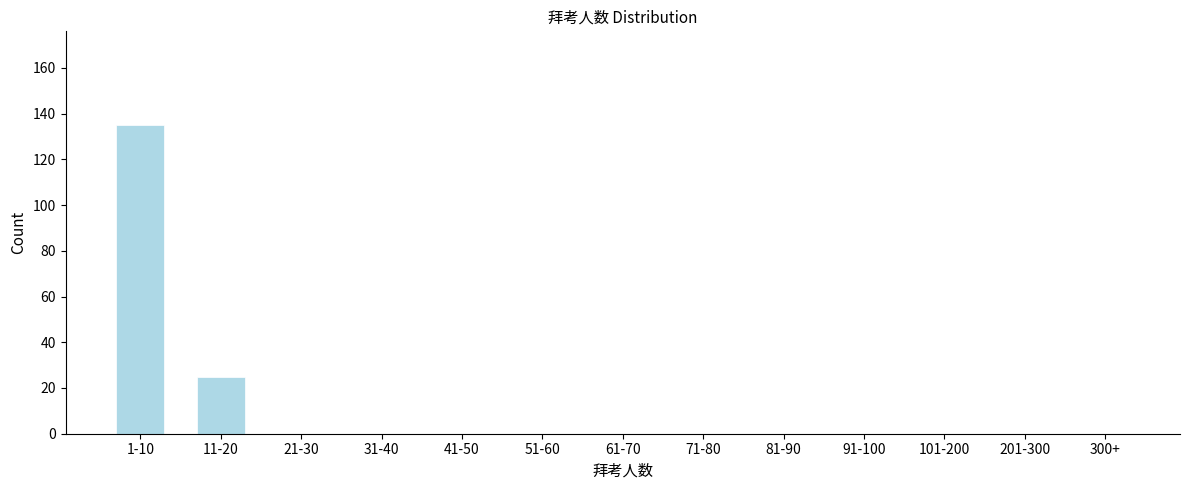

Reading right to left, what are all the values shown in this chart?

300+=0	201-300=0	101-200=0	91-100=0	81-90=0	71-80=0	61-70=0	51-60=0	41-50=0	31-40=0	21-30=0	11-20=25	1-10=135